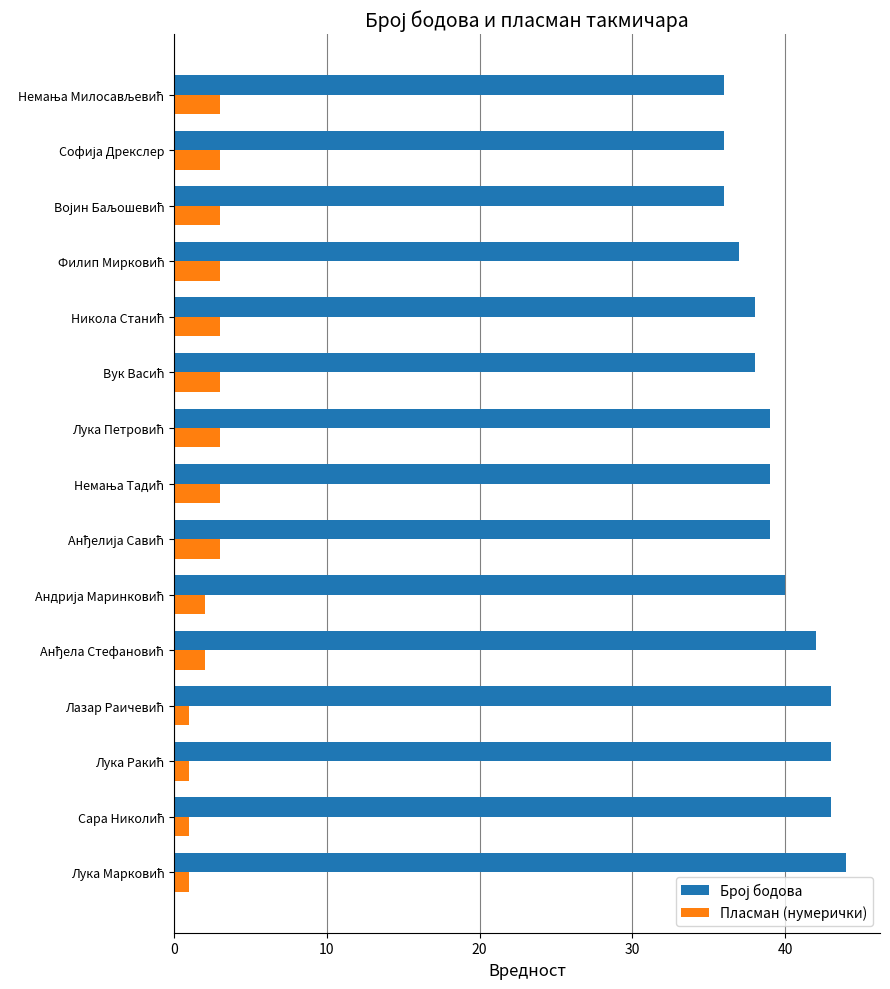

What is the sum of all Пласман (нумерички) values?

35